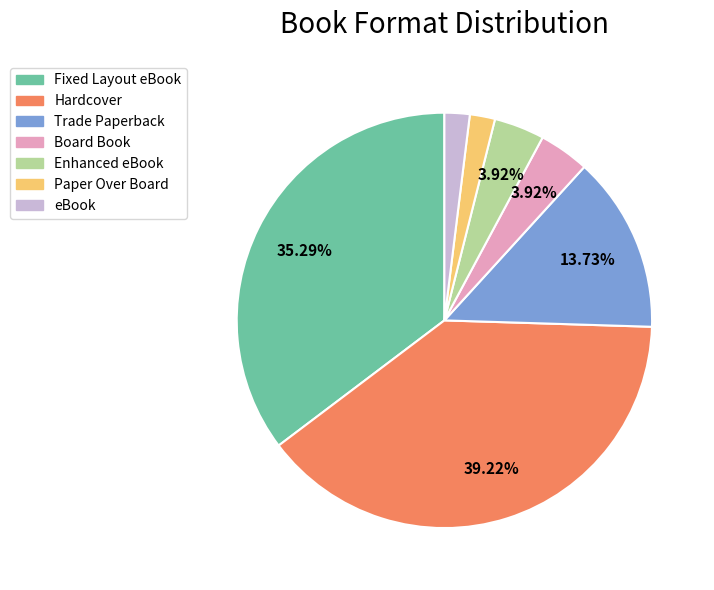

Does any single category account for the majority?

No